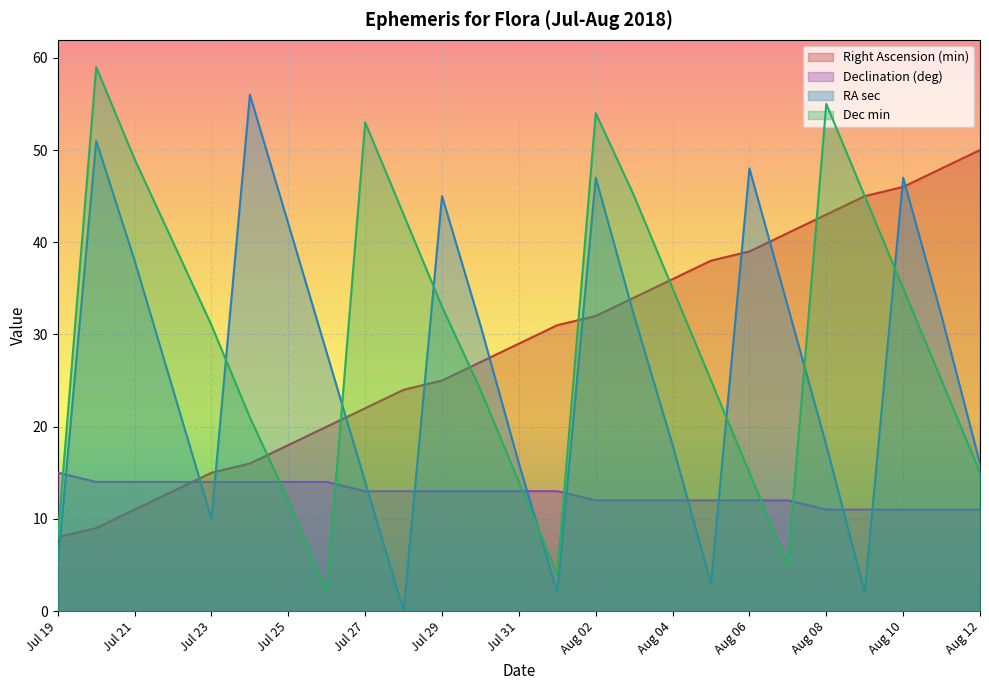

How many categories are shown in the chart?

25